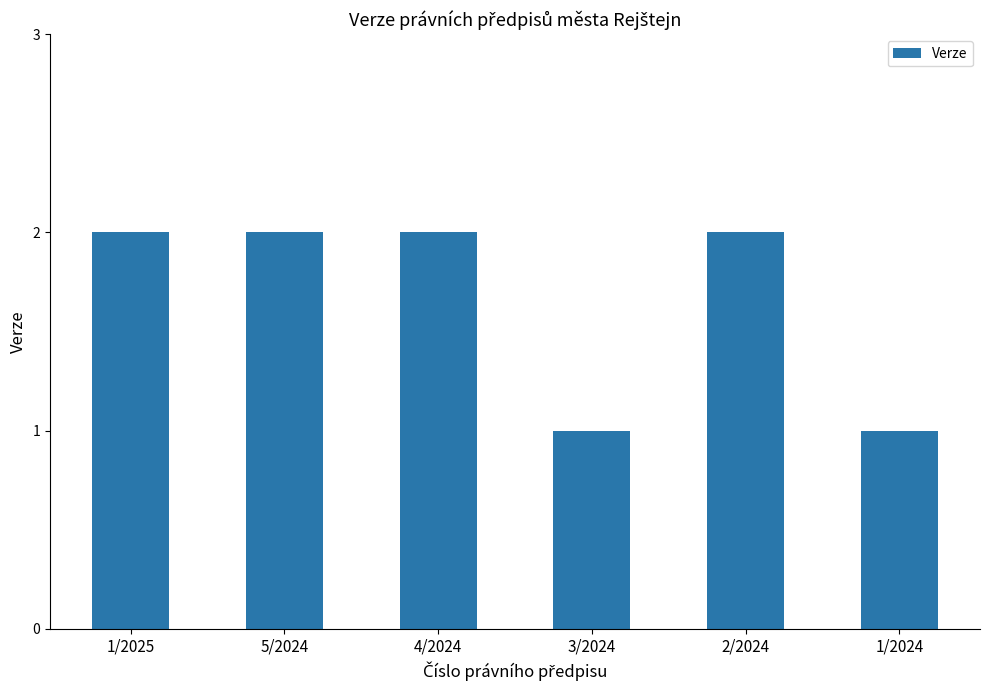

How many values are between 1 and 2?

6